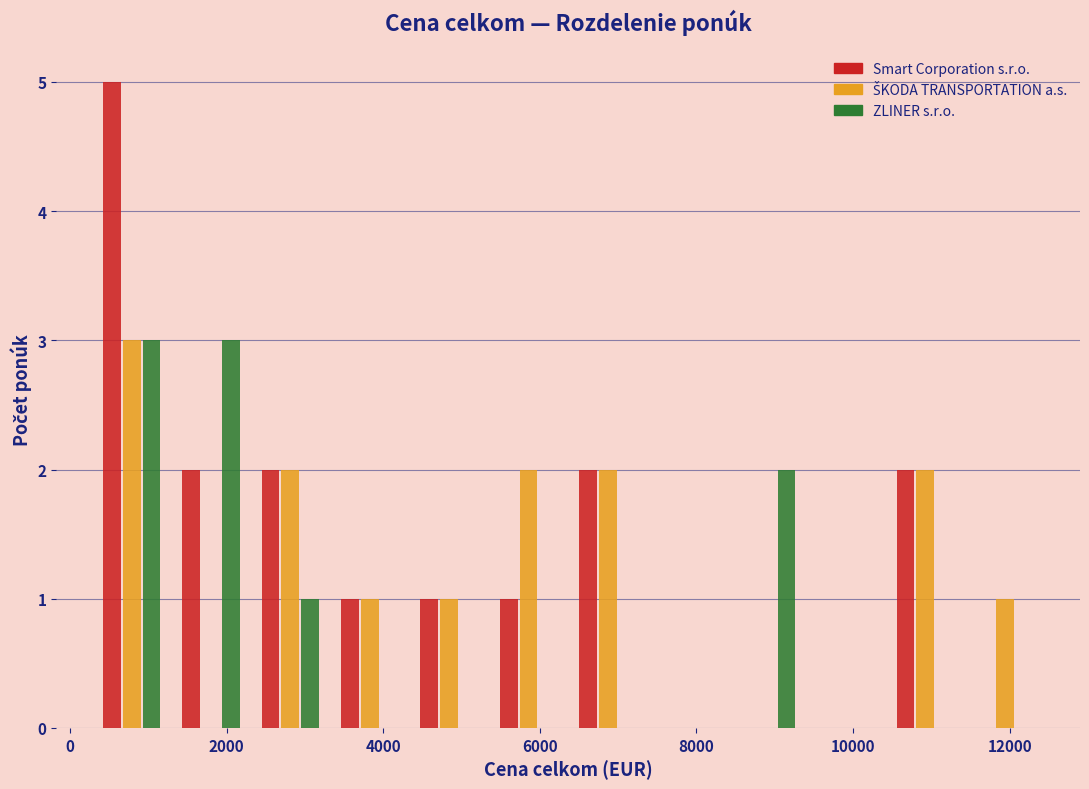

Reading left to right, transcribe this chart: for each range on the x-axis, give the height of each series' bar. Neither the bar edges nor the heights are printed on the chart, so give them approximately, as read against the axes.

200 to 1200: Smart Corporation s.r.o.=5	ŠKODA TRANSPORTATION a.s.=3	ZLINER s.r.o.=3
1200 to 2400: Smart Corporation s.r.o.=2	ŠKODA TRANSPORTATION a.s.=0	ZLINER s.r.o.=3
2400 to 3400: Smart Corporation s.r.o.=2	ŠKODA TRANSPORTATION a.s.=2	ZLINER s.r.o.=1
3400 to 4400: Smart Corporation s.r.o.=1	ŠKODA TRANSPORTATION a.s.=1	ZLINER s.r.o.=0
4400 to 5400: Smart Corporation s.r.o.=1	ŠKODA TRANSPORTATION a.s.=1	ZLINER s.r.o.=0
5400 to 6400: Smart Corporation s.r.o.=1	ŠKODA TRANSPORTATION a.s.=2	ZLINER s.r.o.=0
6400 to 7400: Smart Corporation s.r.o.=2	ŠKODA TRANSPORTATION a.s.=2	ZLINER s.r.o.=0
7400 to 8400: Smart Corporation s.r.o.=0	ŠKODA TRANSPORTATION a.s.=0	ZLINER s.r.o.=0
8400 to 9400: Smart Corporation s.r.o.=0	ŠKODA TRANSPORTATION a.s.=0	ZLINER s.r.o.=2
9400 to 10400: Smart Corporation s.r.o.=0	ŠKODA TRANSPORTATION a.s.=0	ZLINER s.r.o.=0
10400 to 11400: Smart Corporation s.r.o.=2	ŠKODA TRANSPORTATION a.s.=2	ZLINER s.r.o.=0
11400 to 12400: Smart Corporation s.r.o.=0	ŠKODA TRANSPORTATION a.s.=1	ZLINER s.r.o.=0